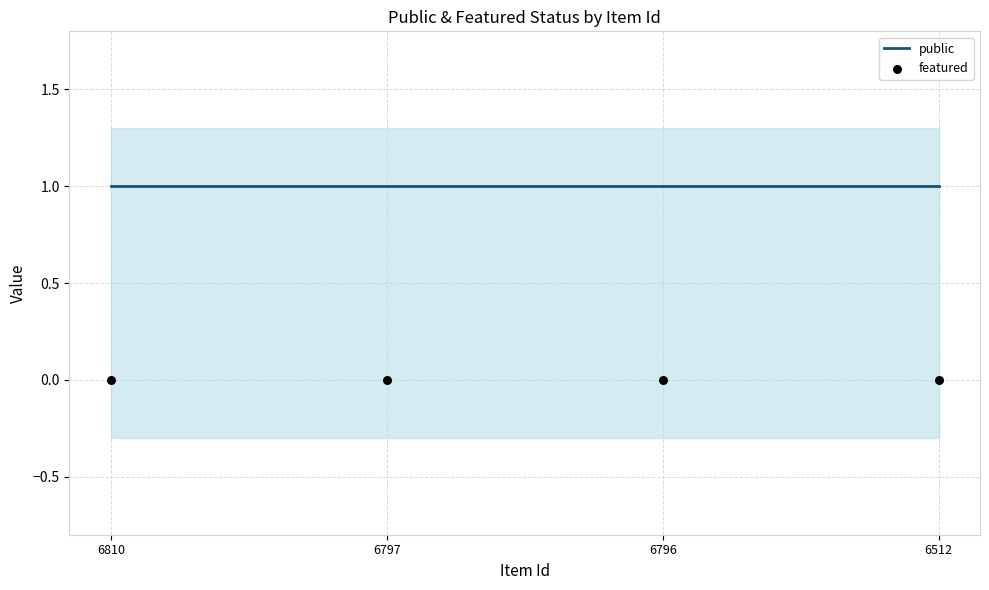

At which category is the sum across all series the highest?

6810